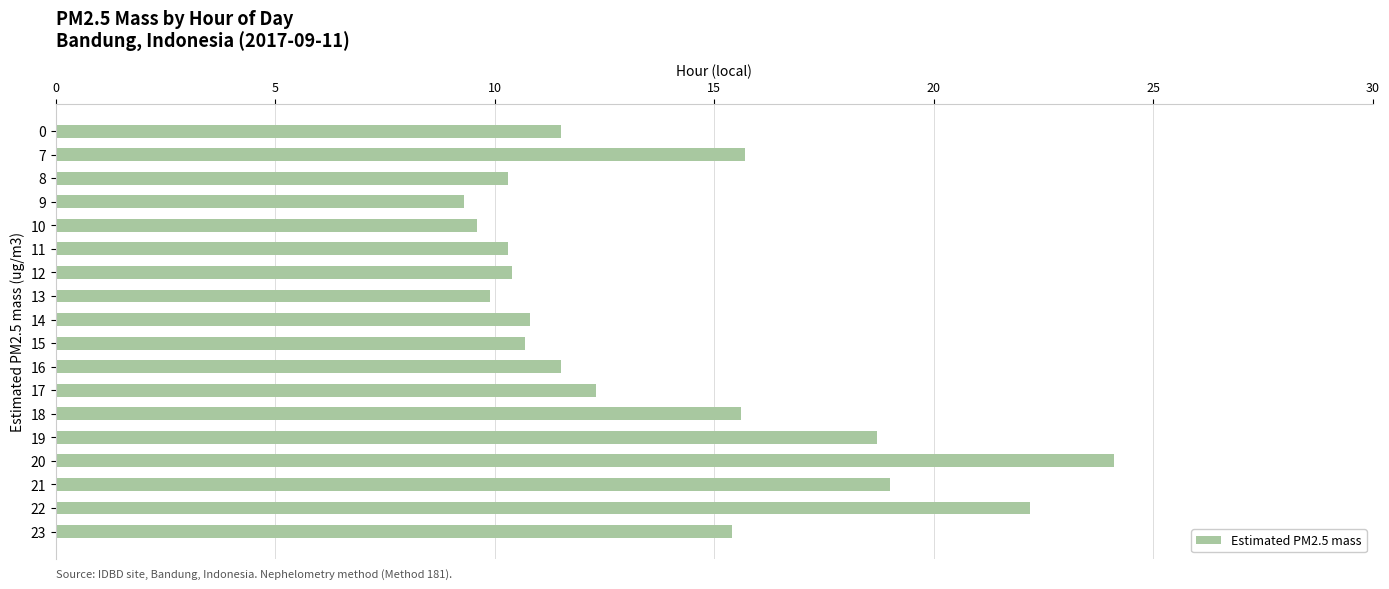

What is the average value?

13.7